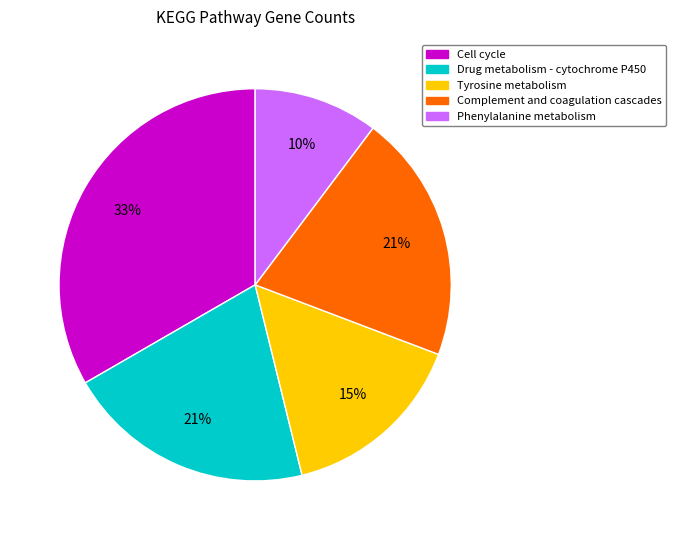

Does any single category account for the majority?

No